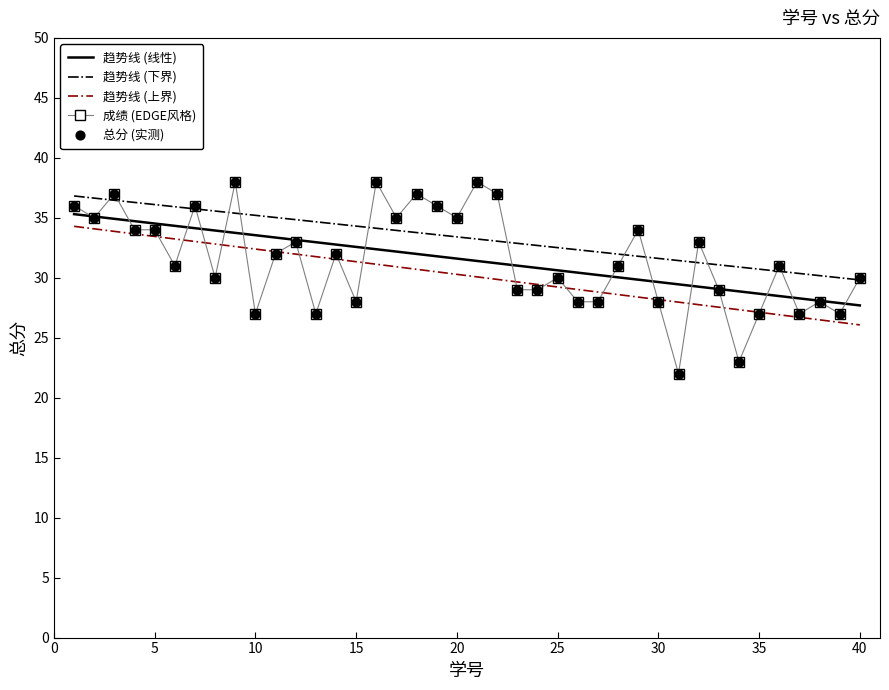

Which series has the largest range (max minus min)?

成绩 (EDGE风格)